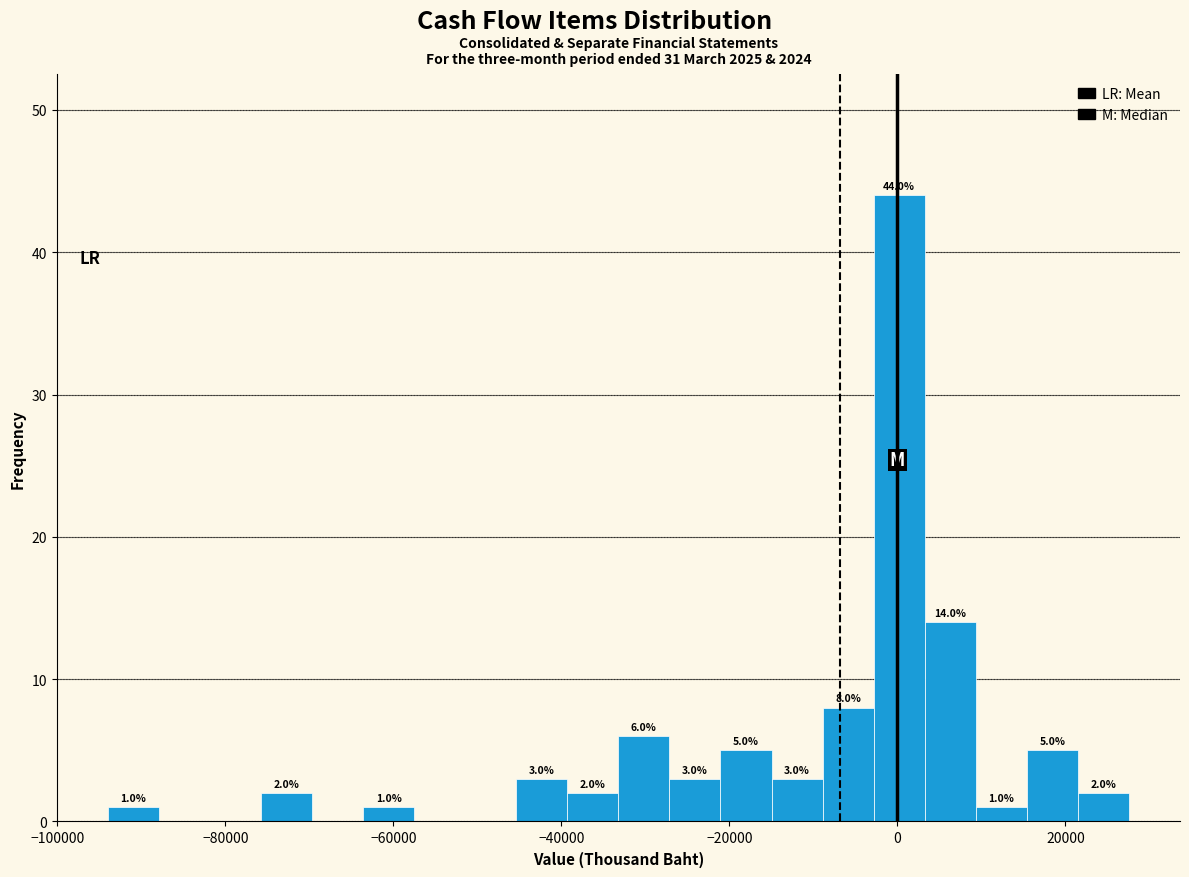

Around what value on the x-axis is the tallest bar? Give the approximate position of its centre, as read against the axis.

0